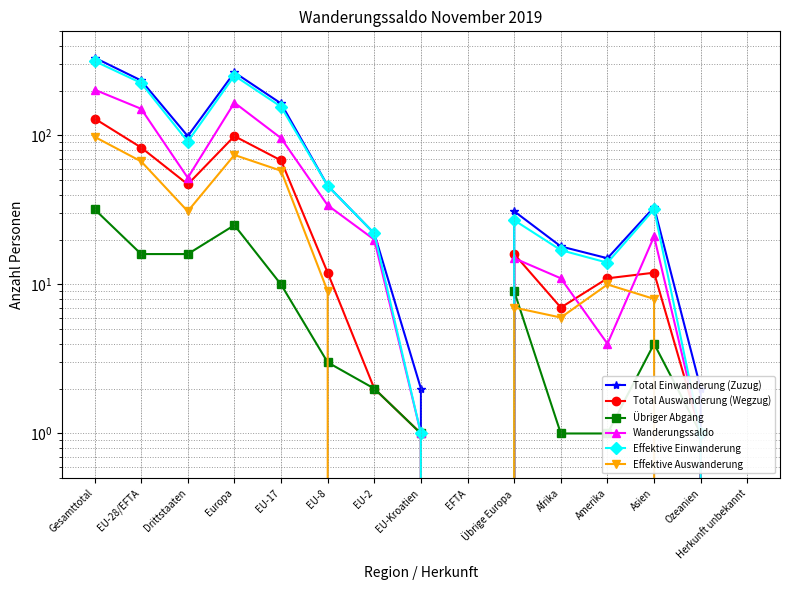

Which series changed the most between EFTA and Amerika?

Total Einwanderung (Zuzug)